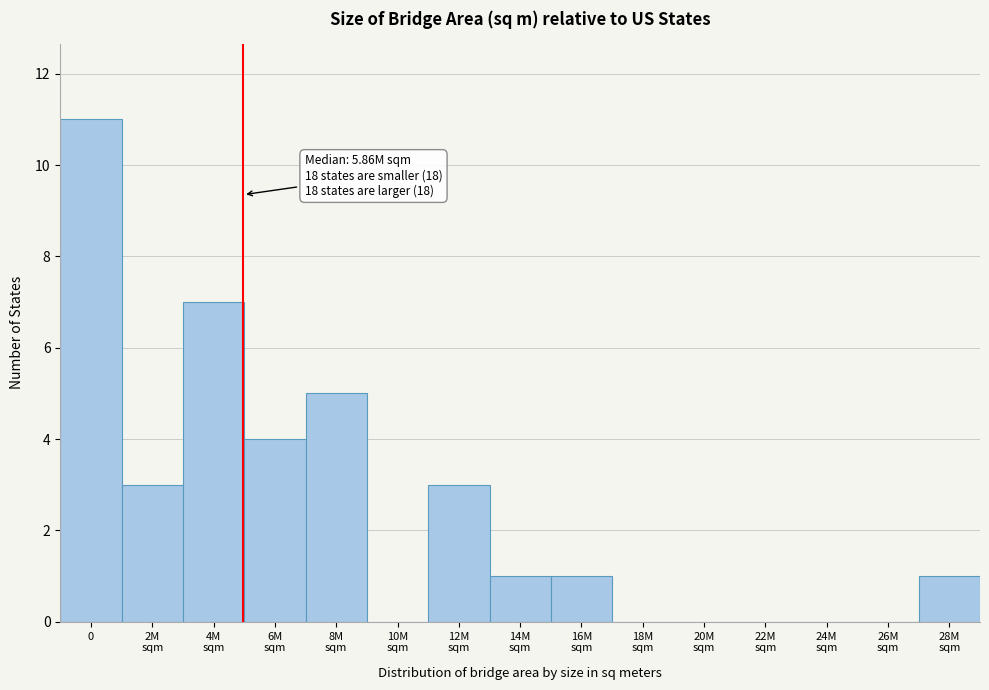

What is the greatest value displayed?

11